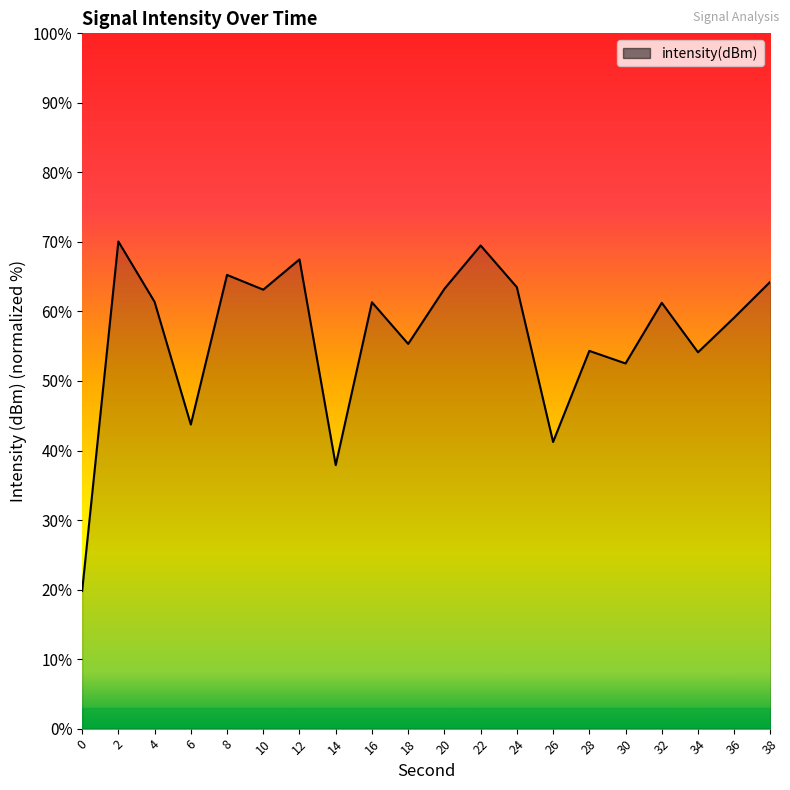

Is it true that the value at 38 is 106.7?

False